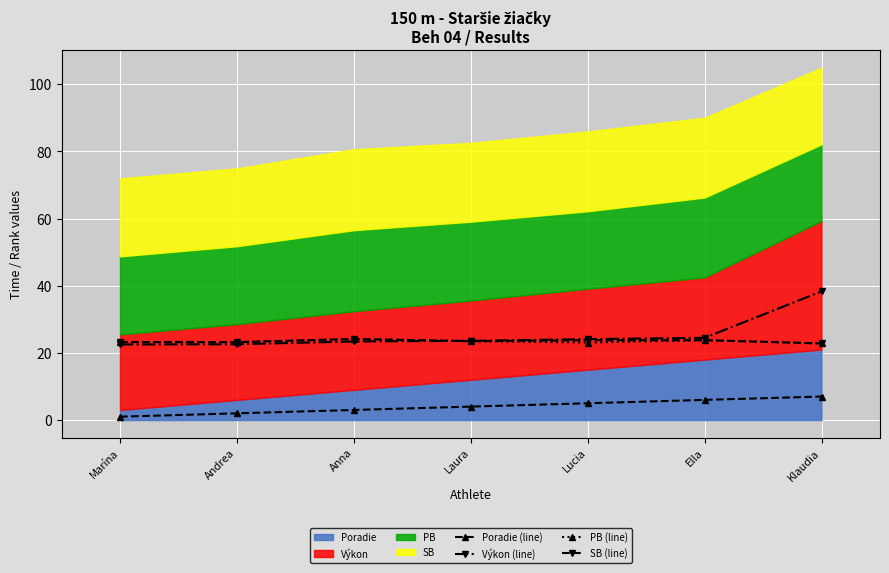

What is the maximum value for PB (line)?

24.1